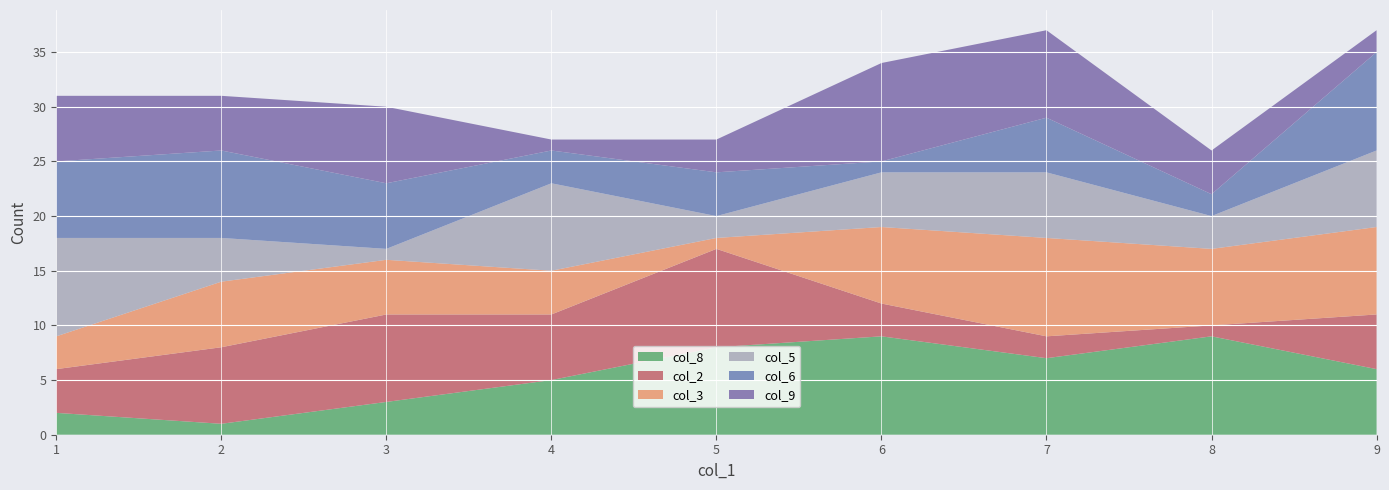

Reading left to right, what are all the values shown in this chart?

col_8: 1=2	2=1	3=3	4=5	5=8	6=9	7=7	8=9	9=6
col_2: 1=4	2=7	3=8	4=6	5=9	6=3	7=2	8=1	9=5
col_3: 1=3	2=6	3=5	4=4	5=1	6=7	7=9	8=7	9=8
col_5: 1=9	2=4	3=1	4=8	5=2	6=5	7=6	8=3	9=7
col_6: 1=7	2=8	3=6	4=3	5=4	6=1	7=5	8=2	9=9
col_9: 1=6	2=5	3=7	4=1	5=3	6=9	7=8	8=4	9=2